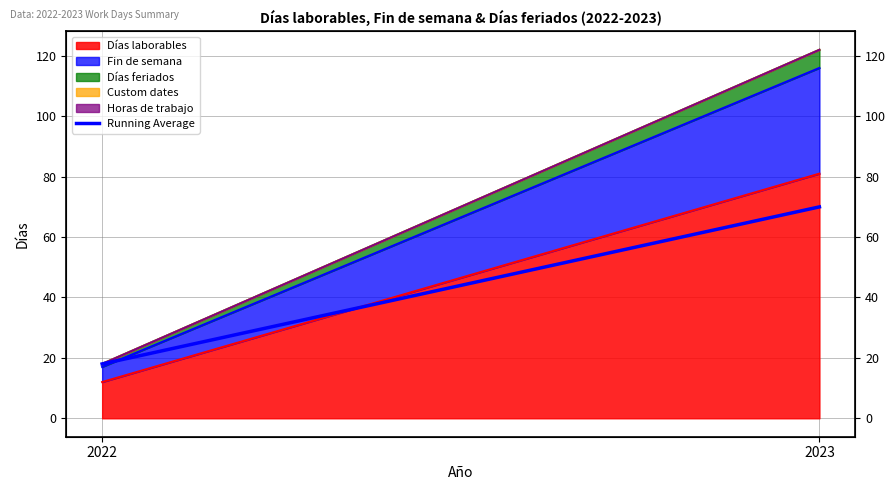

Which has a higher value, 2022 or 2023?

2023